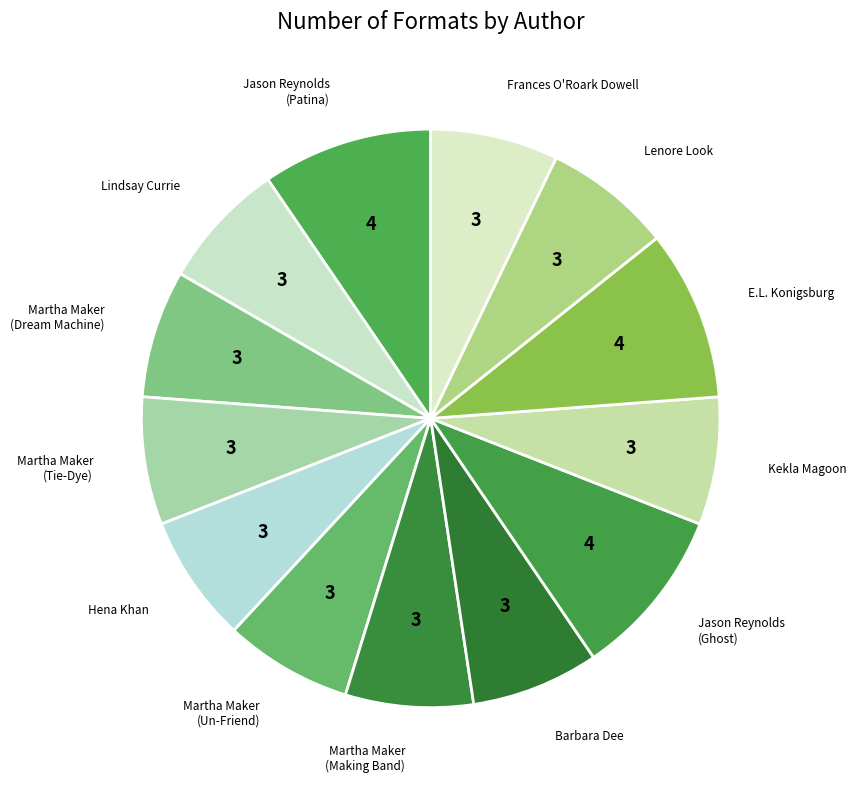

How many slices are in this pie chart?

13